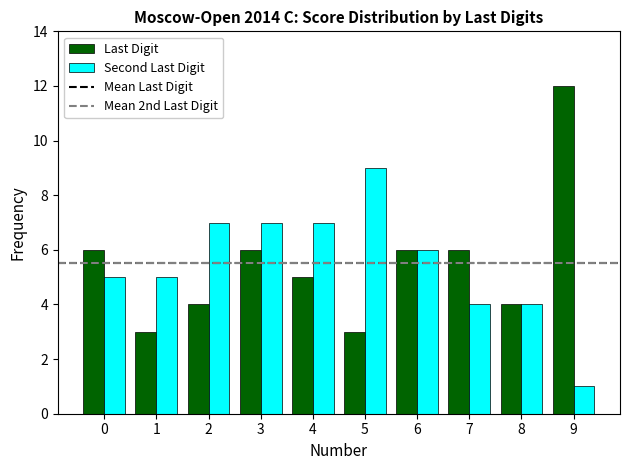

What is the total value across all series at 9?

13